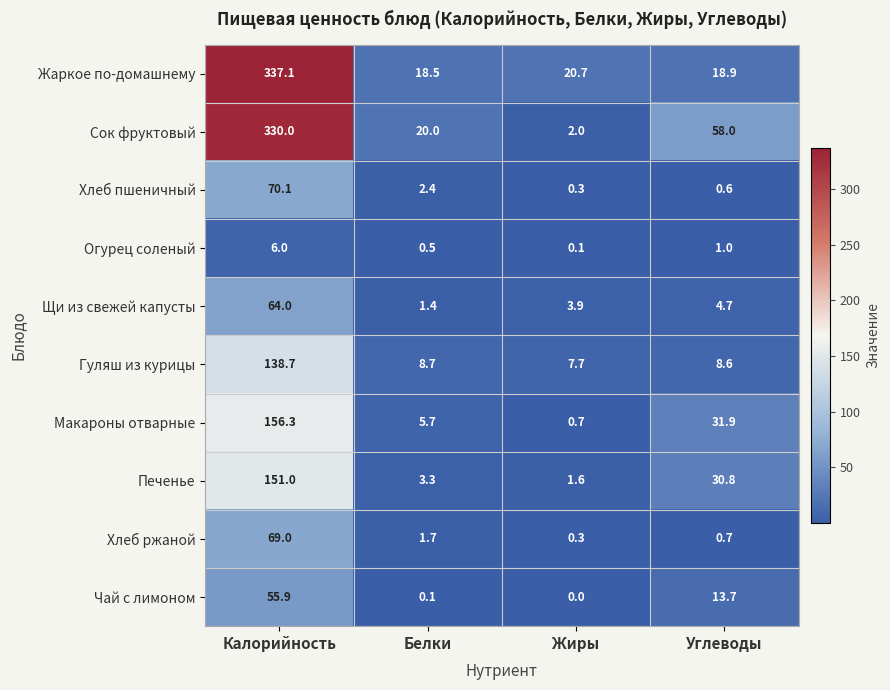

Count the number of data series in this chart.

10